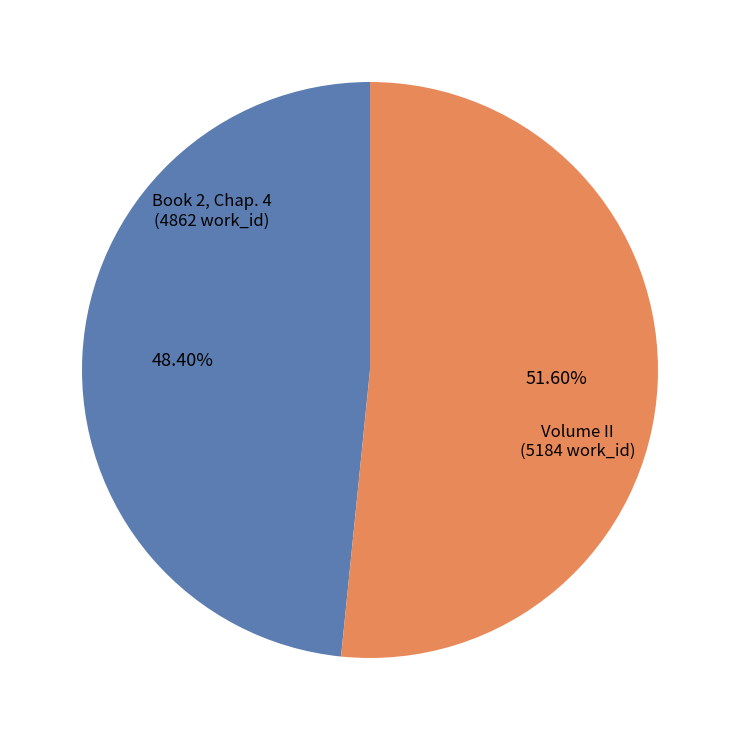

Is there a majority slice in this chart?

Yes